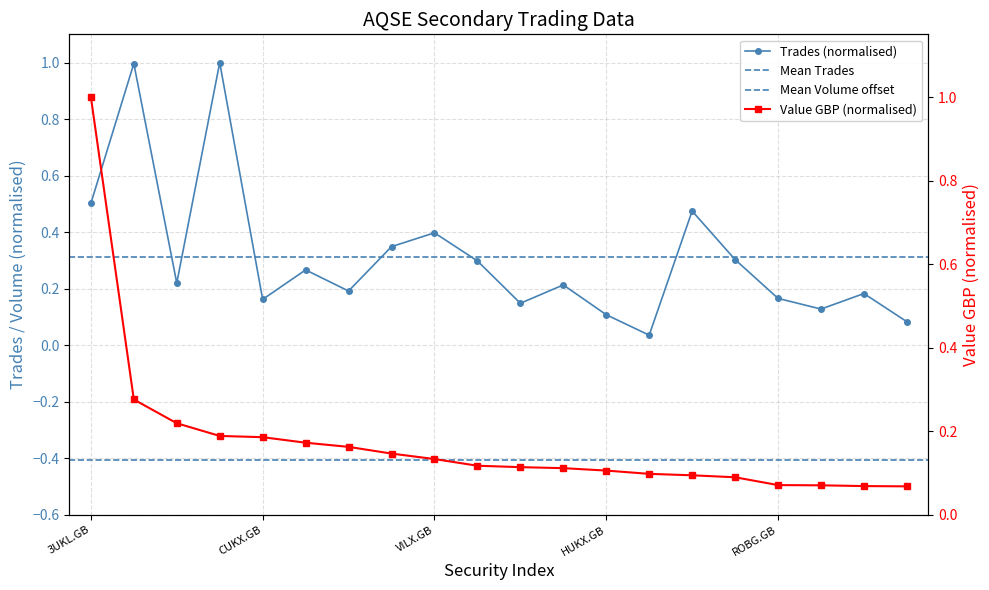

List the labels in order of Trades value, smallest first.

IGWD.GB, GBS.GB, HUKX.GB, CNX1.GB, HSPX.GB, CUKX.GB, ROBG.GB, JET2.GB, VEVE.GB, QQQS.GB, HMWO.GB, 3USL.GB, PHAU.GB, VUAG.GB, ASC.GB, VILX.GB, ITM.GB, 3UKL.GB, IGLN.GB, BOO.GB